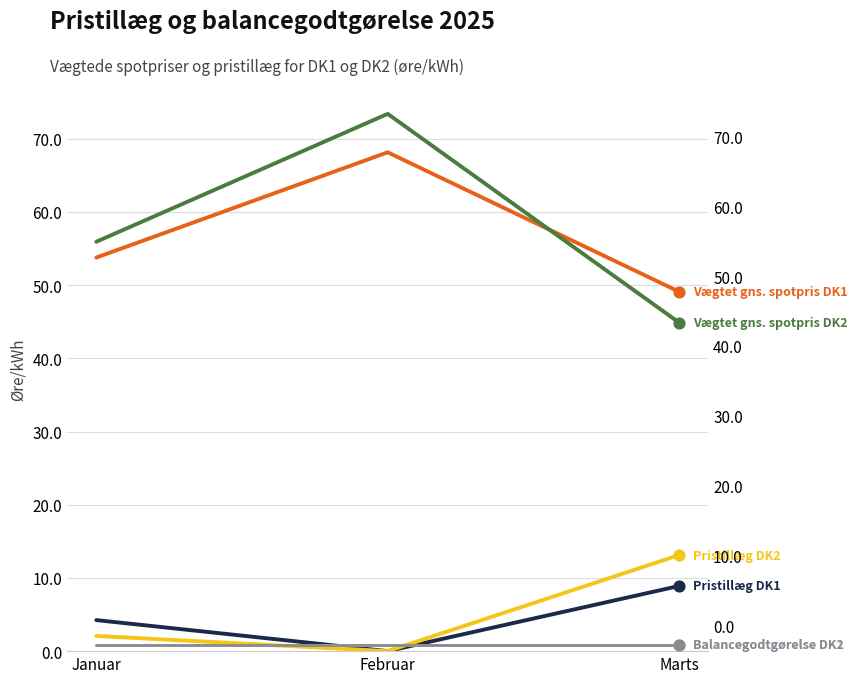

Which series reaches the maximum Y coordinate?

Vægtet gns. spotpris DK2